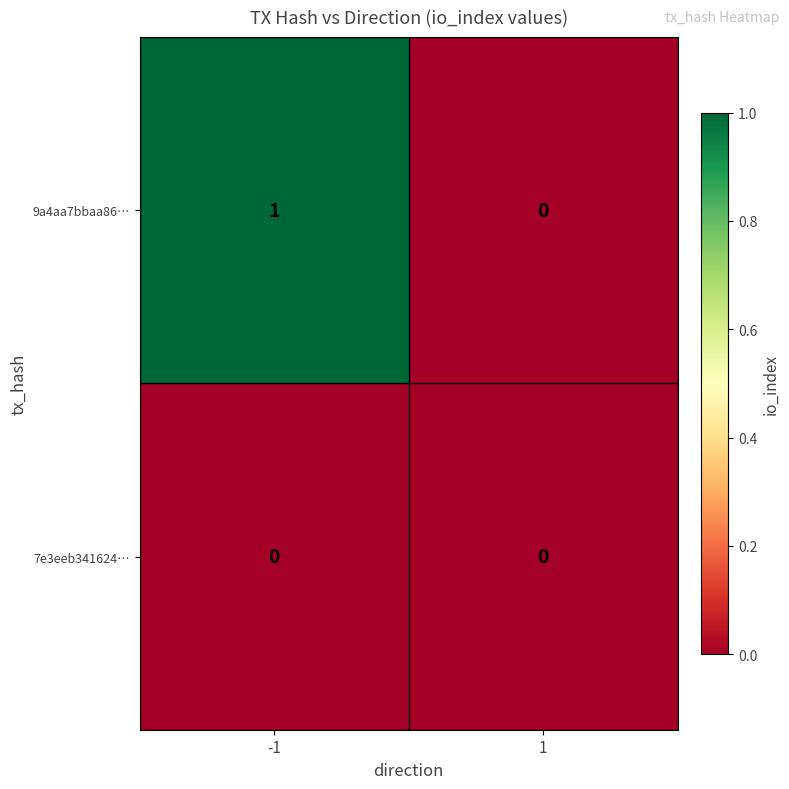

Is it true that 9a4aa7bbaa86… equals 1 at -1?

True